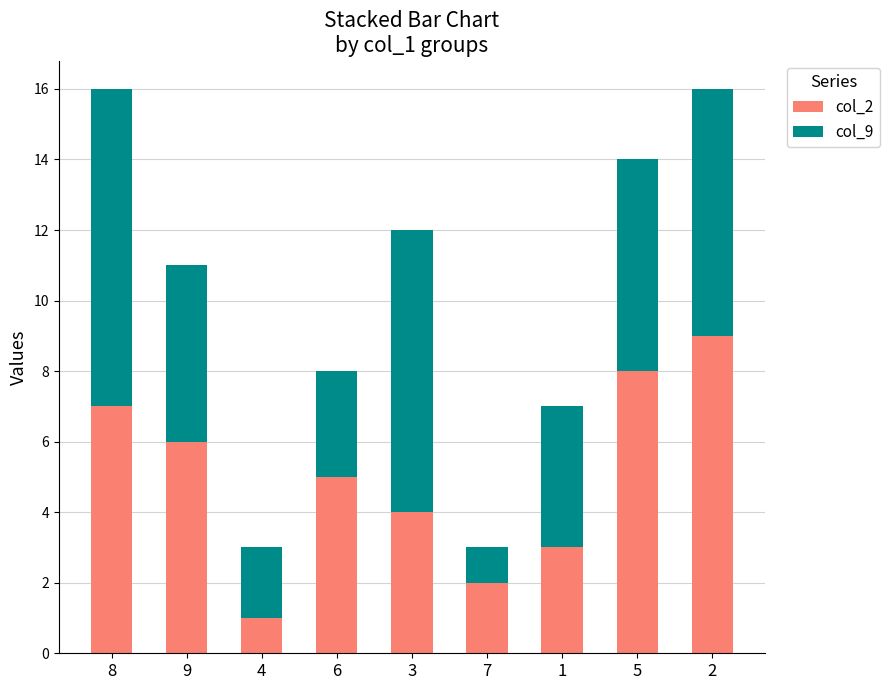

True or false: col_2 has a value of 9 at 2.

True